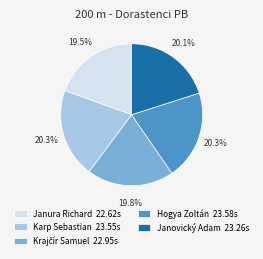

Approximately how many times larger is the value at Karp Sebastian 23.55s compared to Janura Richard 22.62s?

1.0